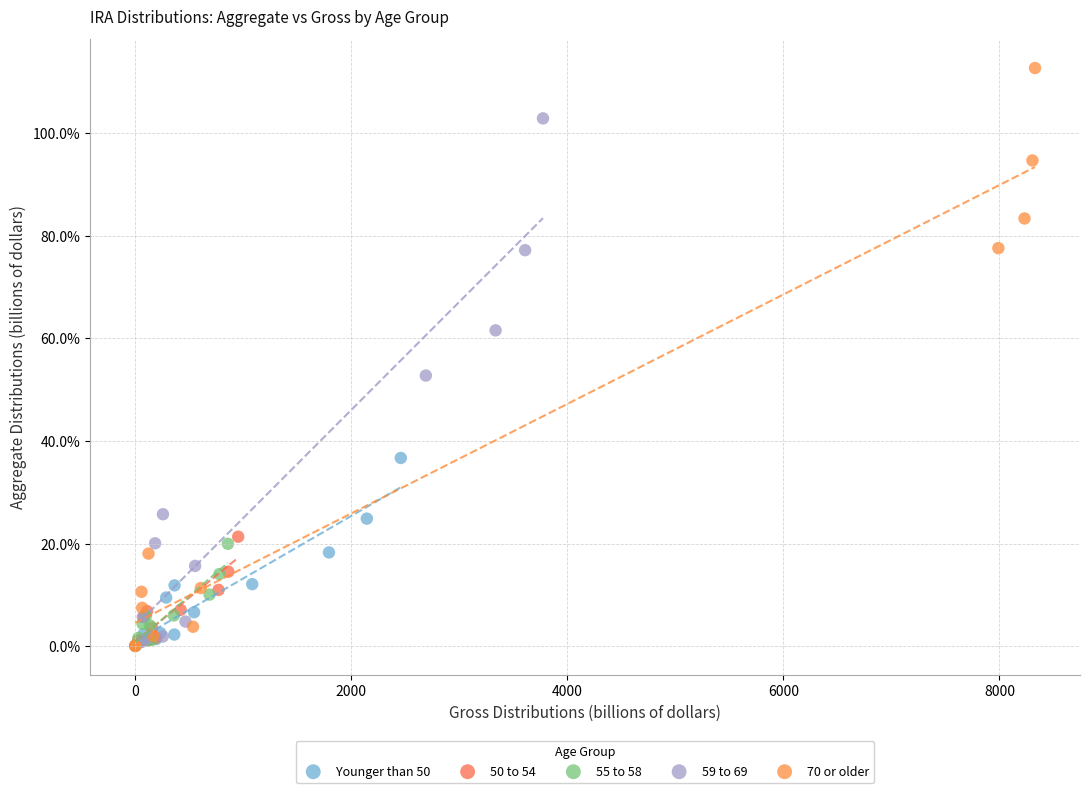

Which series has the largest Y range (max minus min)?

70 or older